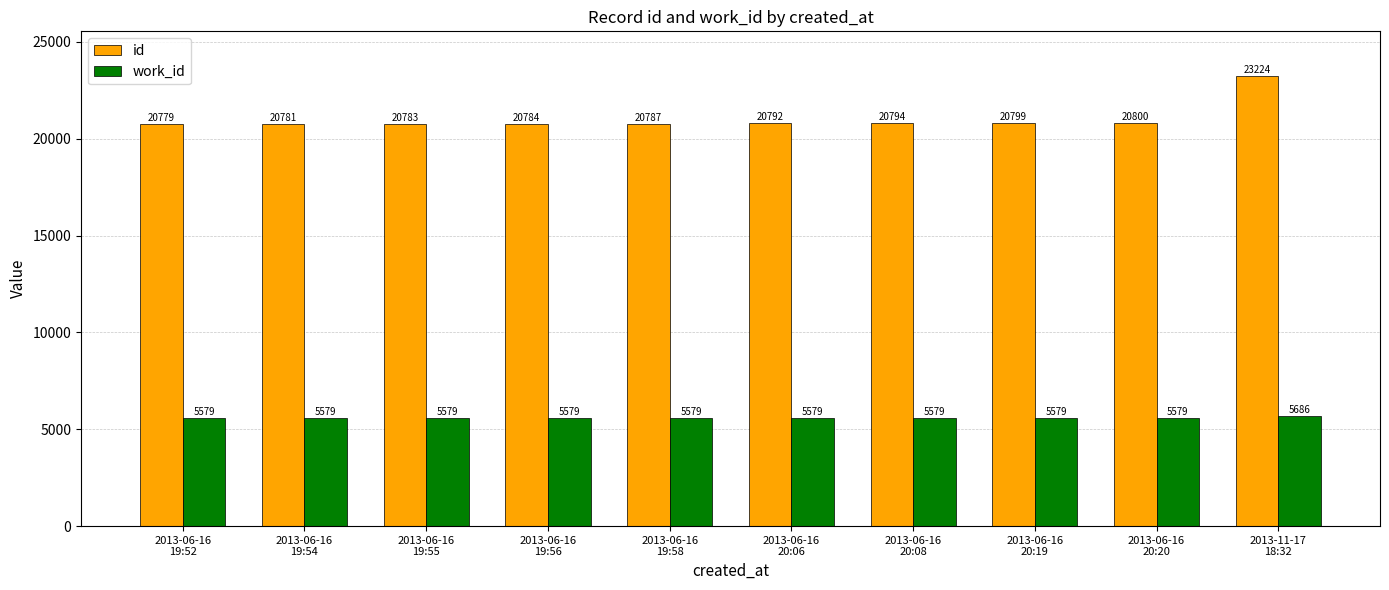

Rank the series at 2013-06-16
20:08 from lowest to highest value.

work_id, id